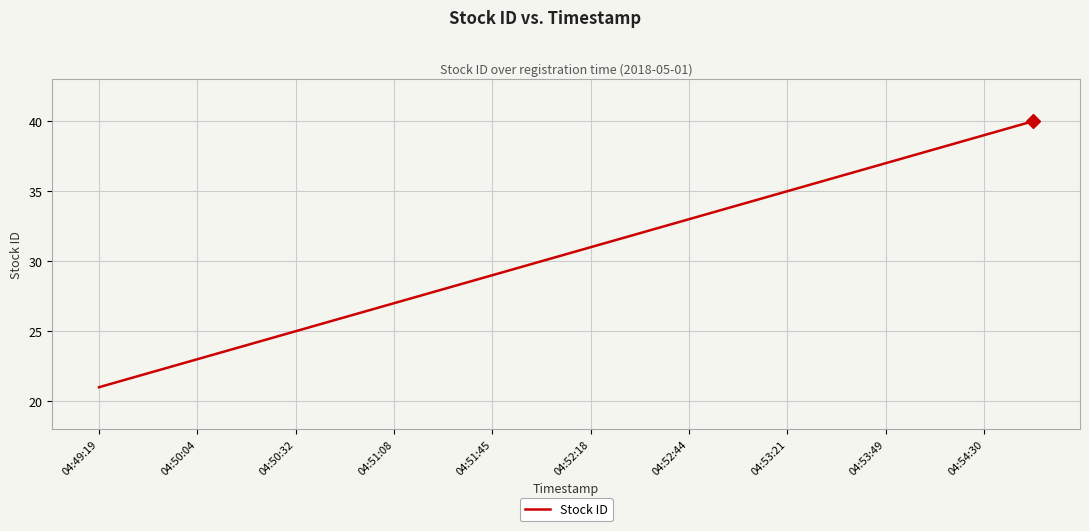

What is the minimum value shown in the chart?

21